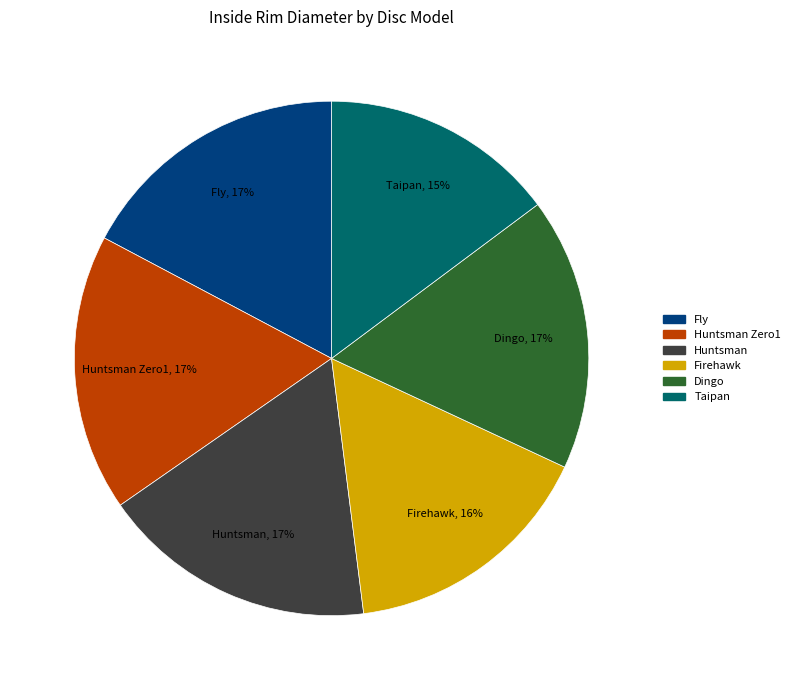

Does any single category account for the majority?

No